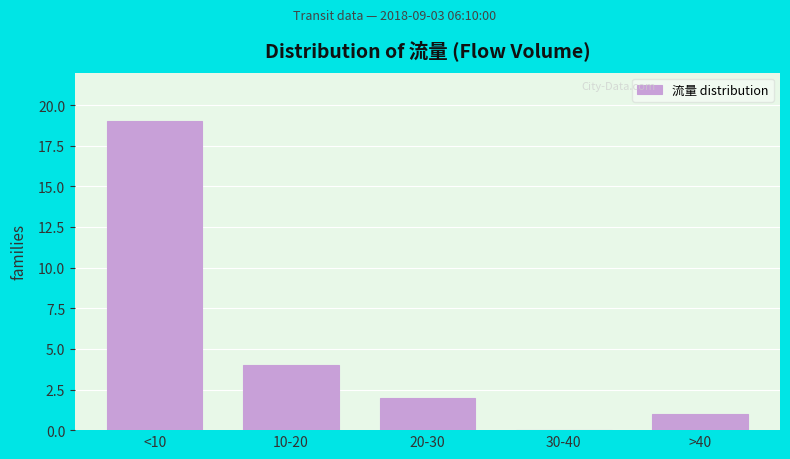

Reading left to right, list all the values displayed in this chart.

<10=19	10-20=4	20-30=2	30-40=0	>40=1